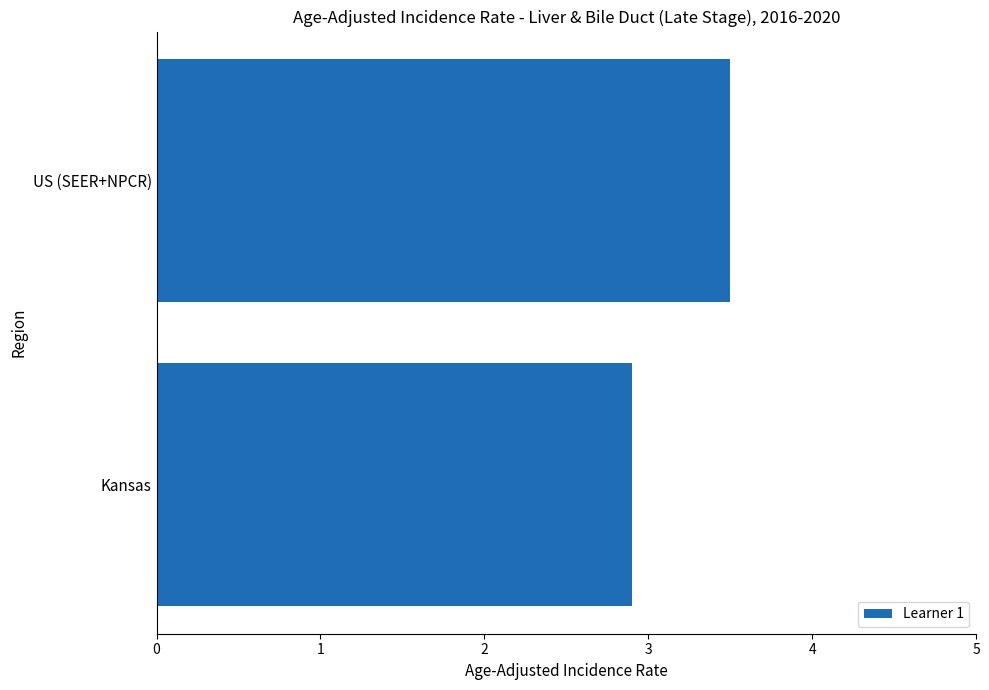

The chart shows a value of 4.9 at Kansas. True or false?

False